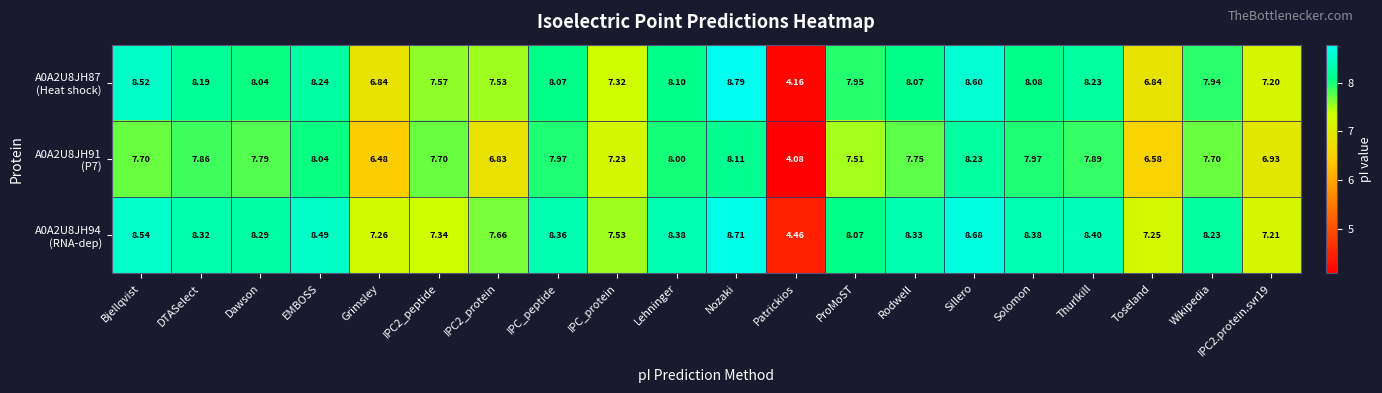

Which category has the lowest value across all series?

Patrickios